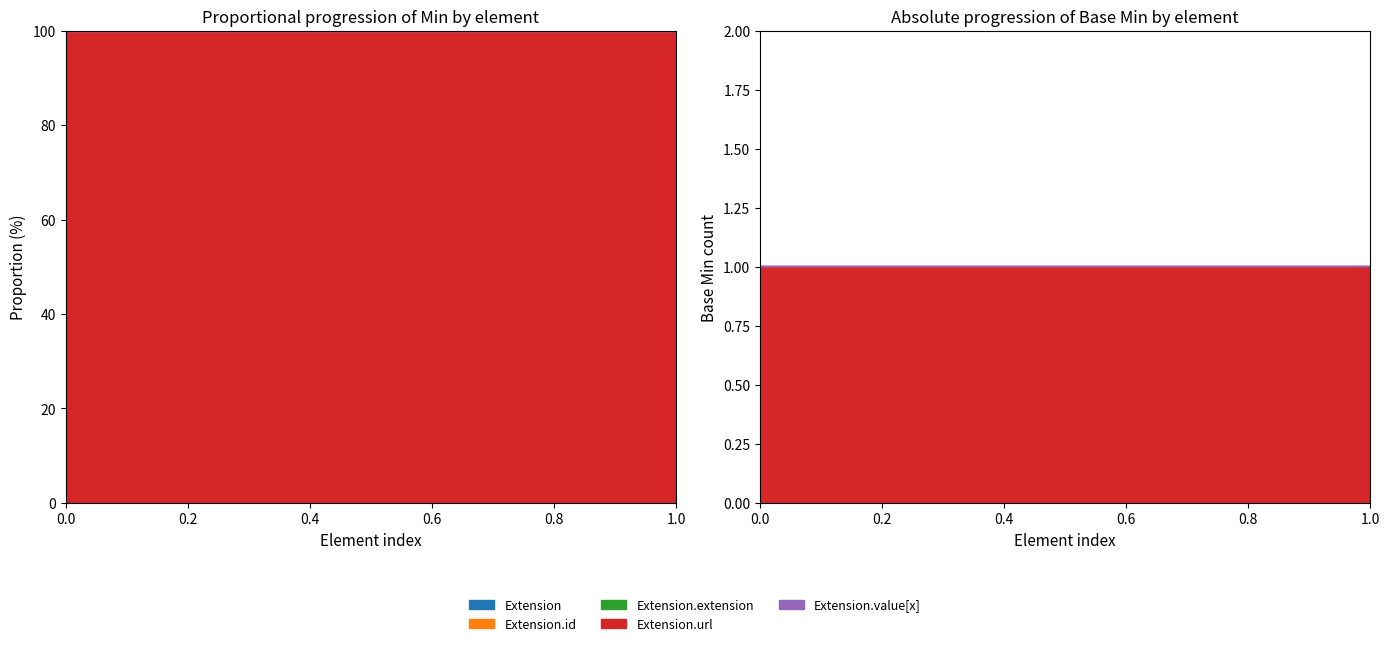

Where is Min nearest to the value 0?

Extension